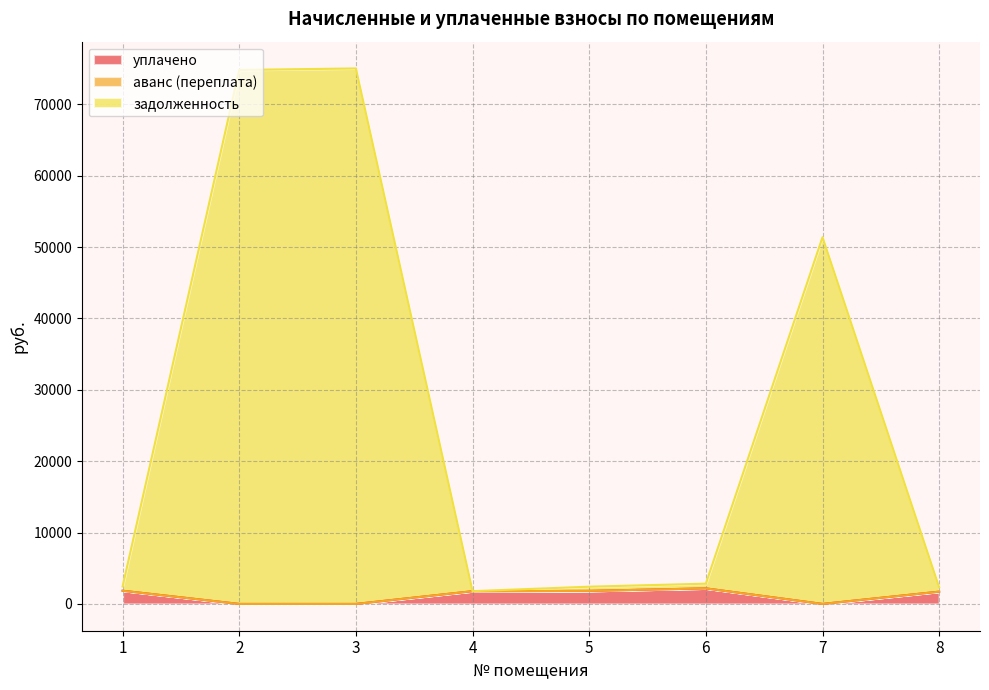

The value of задолженность at 8 is 3350.8. True or false?

False